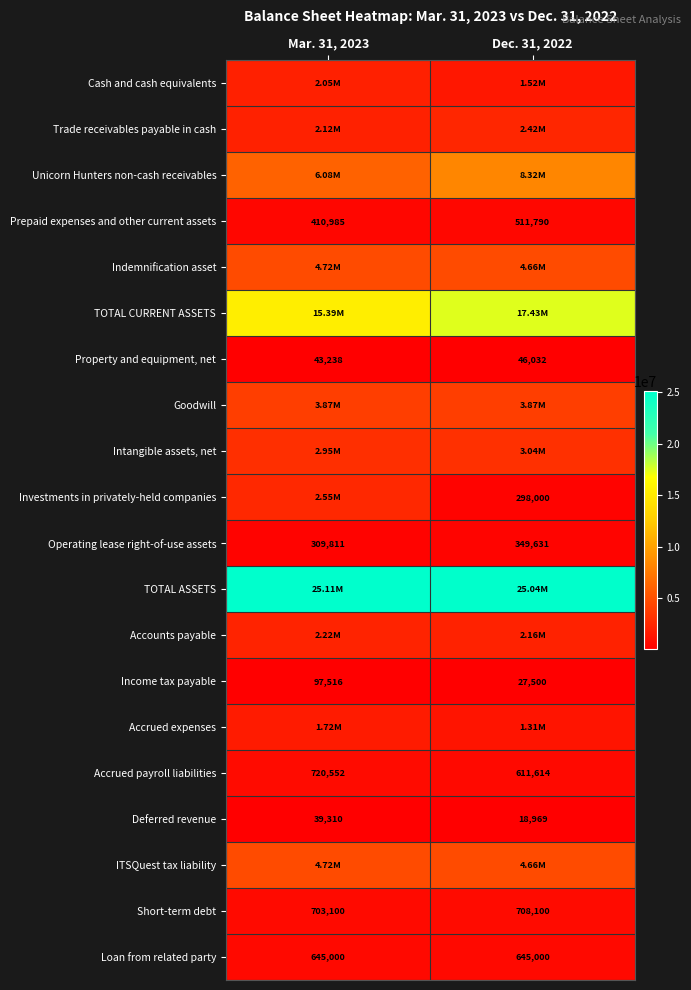

What is the difference between the highest and lowest values at Dec. 31, 2022?

25016693